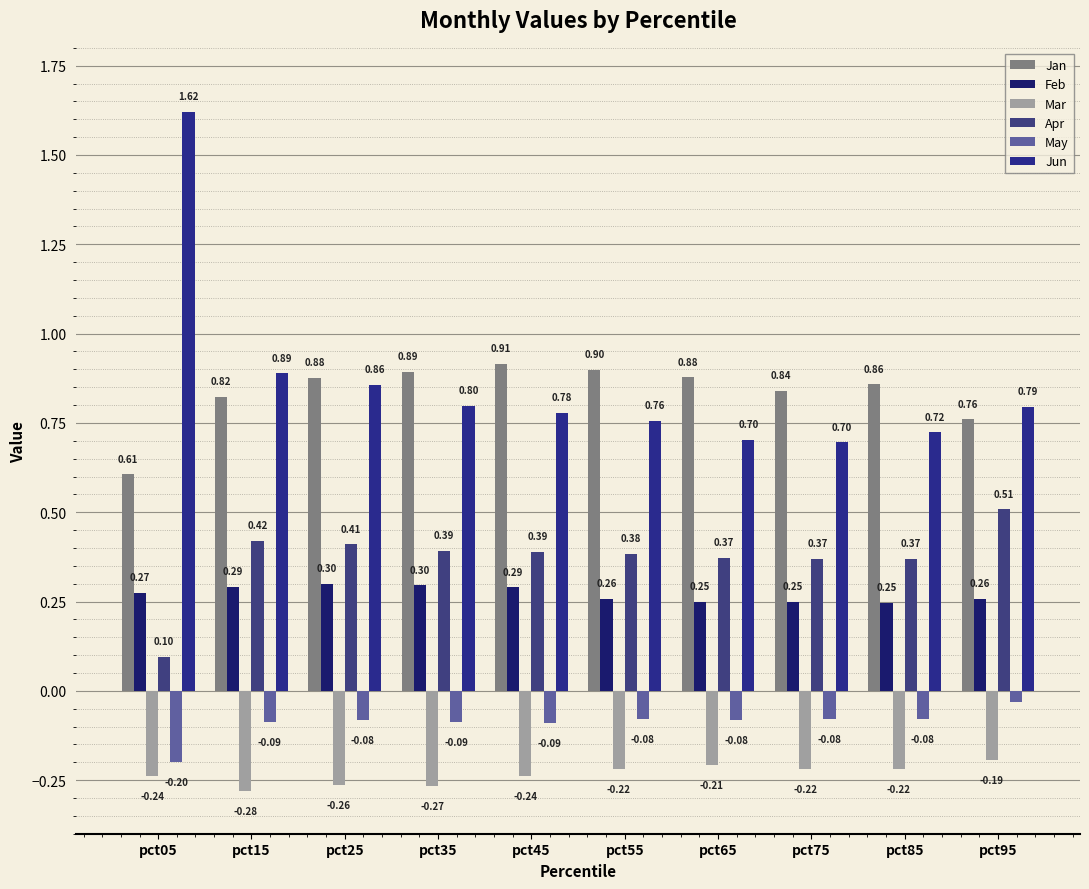

How many bars are there in total?

60